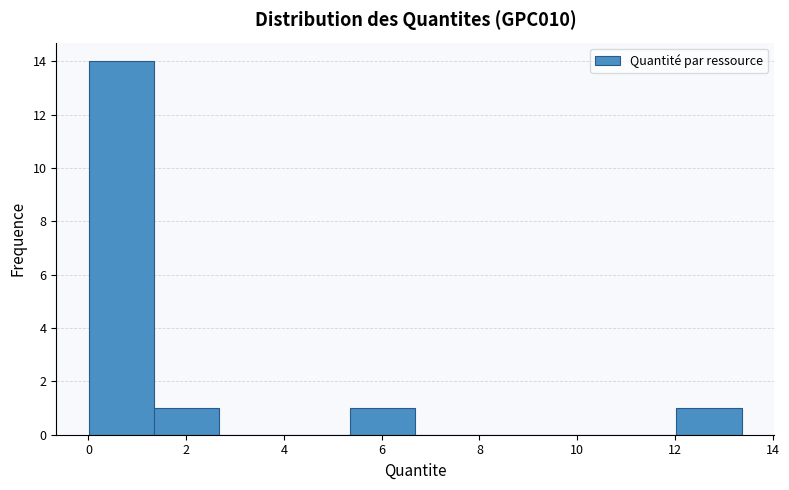

Over which range of the x-axis is the bar tallest?

0.0 to 1.4